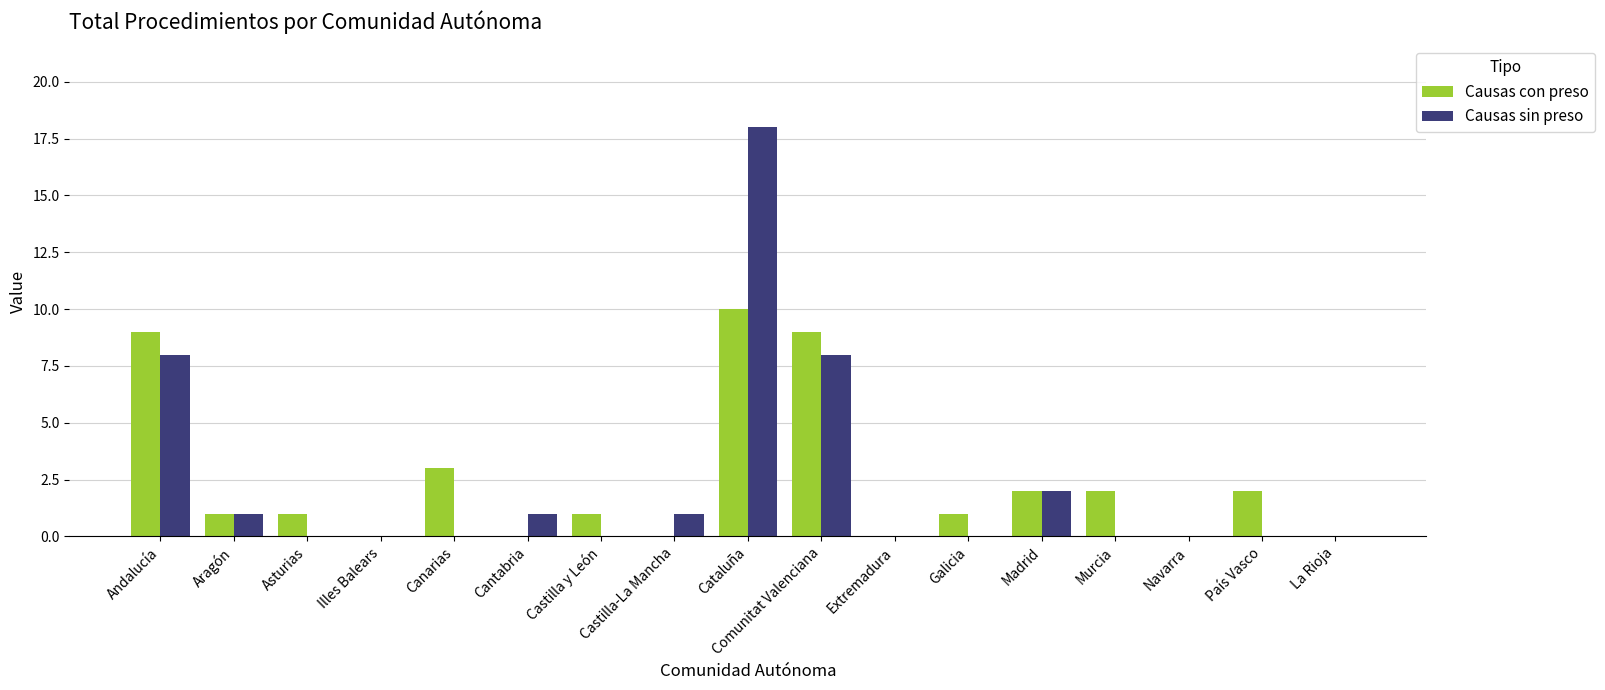

Which series changed the most between Canarias and Castilla y León?

Causas con preso